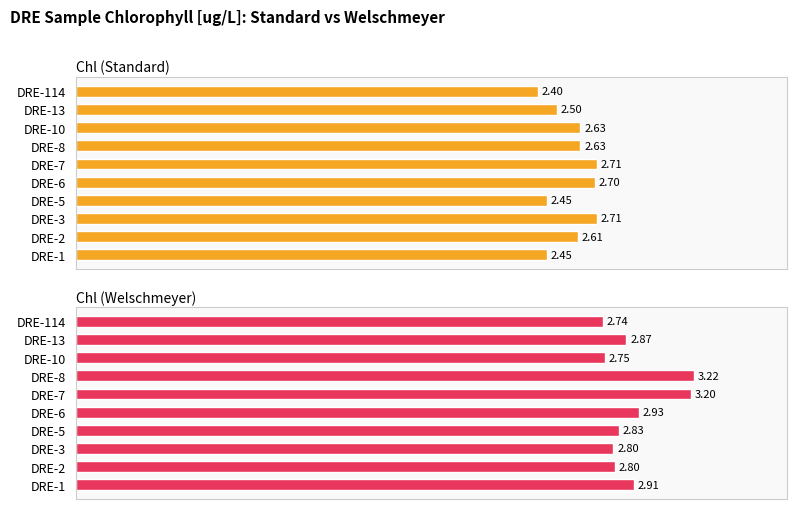

What is the maximum value shown in the chart?

3.2